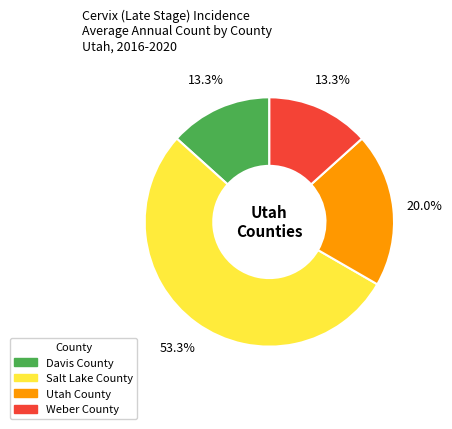

Which slice represents more than half of the pie?

Salt Lake County